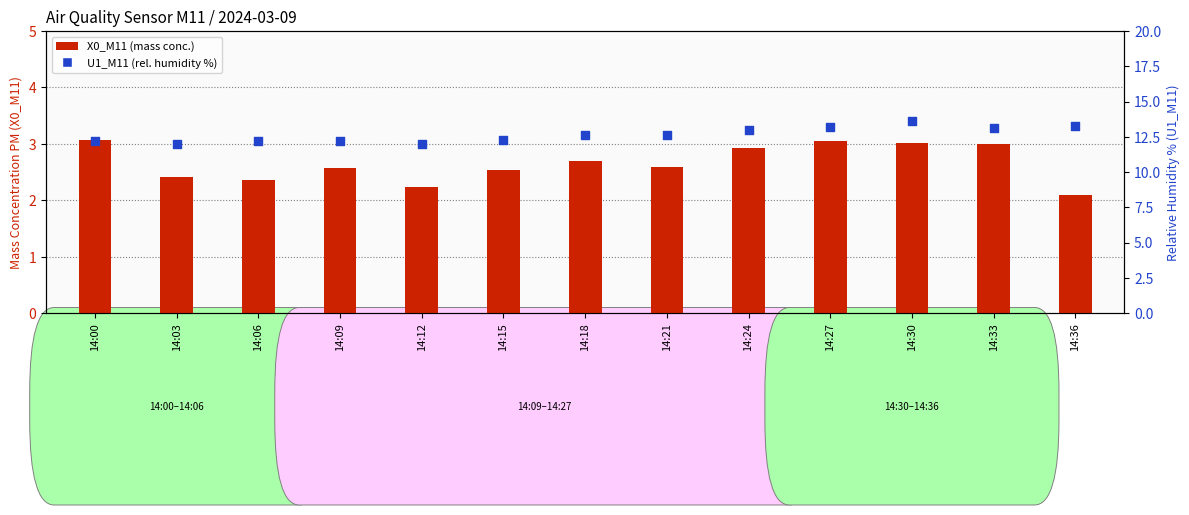

Which series contains the highest Y value?

U1_M11 (rel. humidity %)